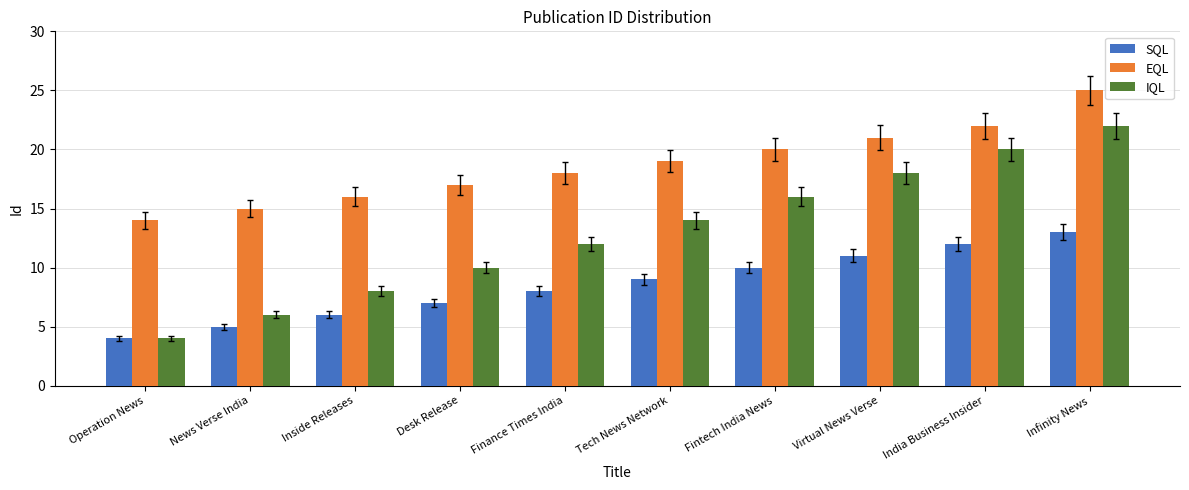

How many distinct data groups are displayed?

3